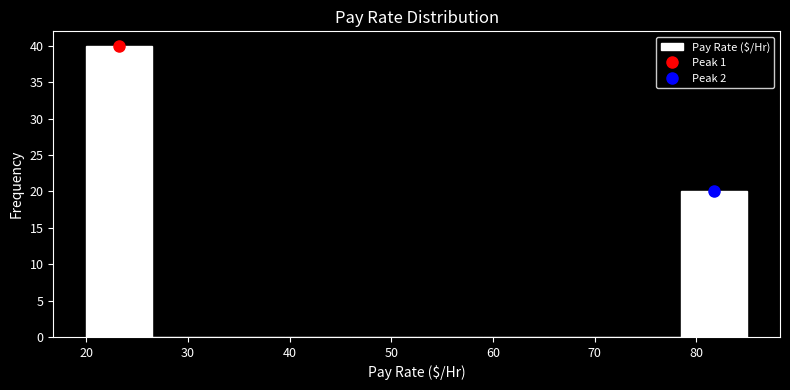

Reading left to right, transcribe this chart: for each bar, give the range it covers on the x-axis and its height. Neither the bar edges nor the heights are printed on the chart, so give them approximately, as read against the axes.

20.0 to 26.5: 40
26.5 to 33.0: 0
33.0 to 39.5: 0
39.5 to 46.0: 0
46.0 to 52.5: 0
52.5 to 59.0: 0
59.0 to 65.5: 0
65.5 to 72.0: 0
72.0 to 78.5: 0
78.5 to 85.0: 20